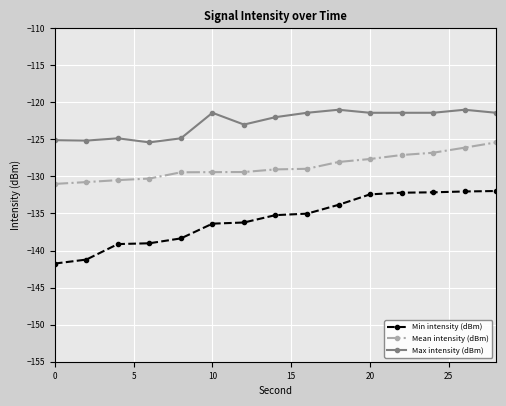

Which series has the largest range (max minus min)?

Min intensity (dBm)